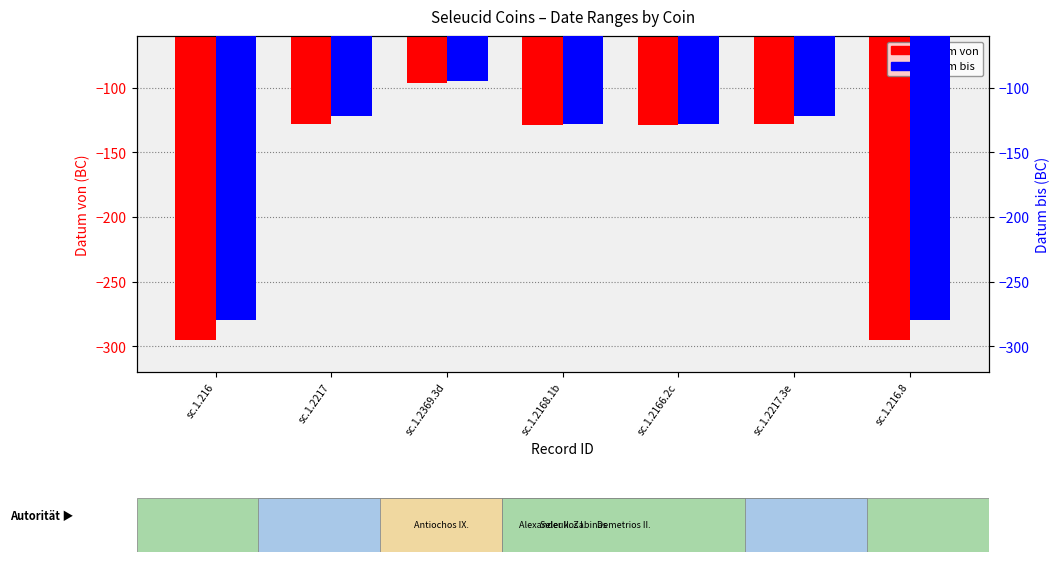

How many groups of bars are there?

7